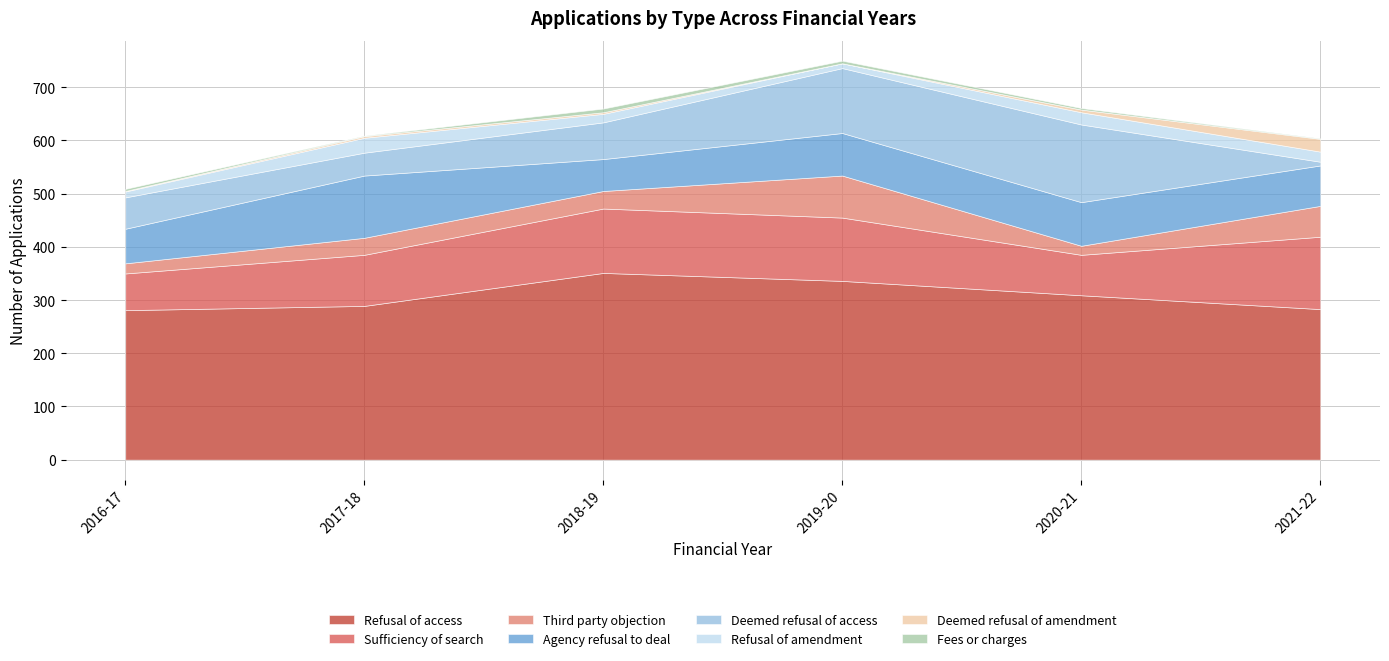

Between Agency refusal to deal and Deemed refusal of amendment, which series saw the biggest shift?

2017-18